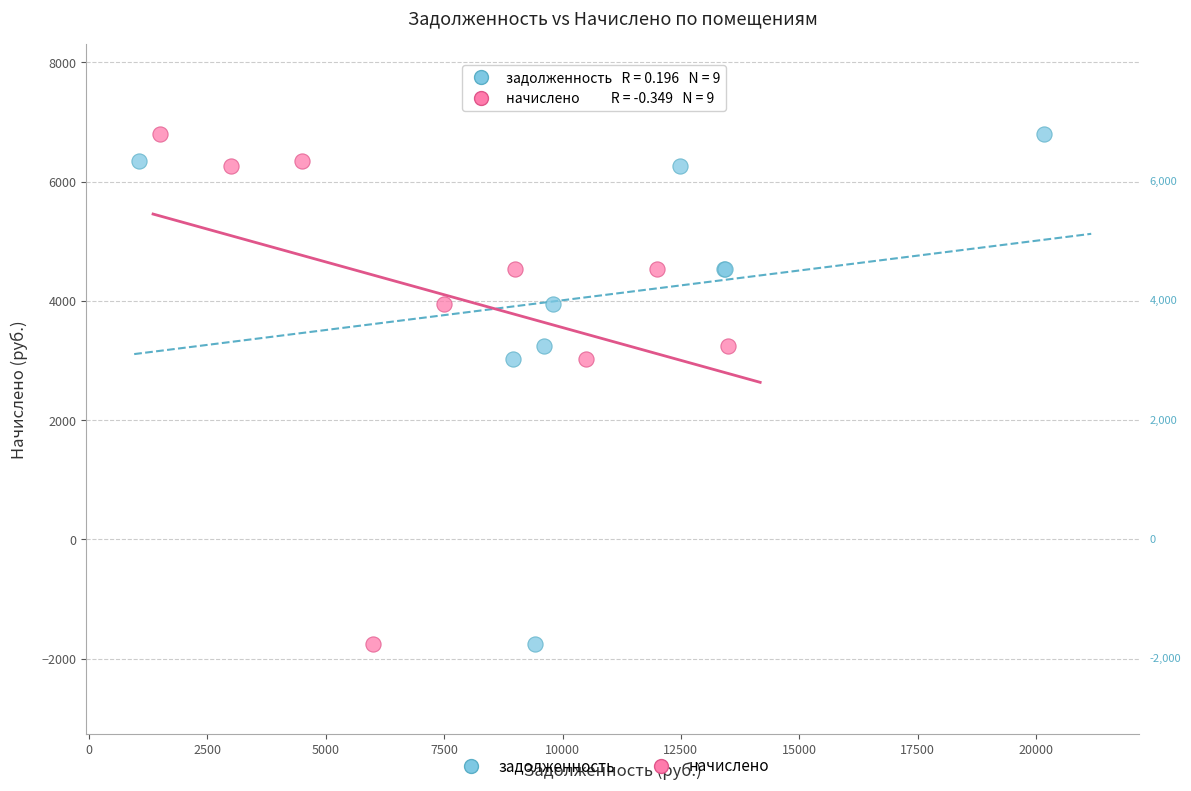

What are all the series names shown in the legend?

задолженность, начислено